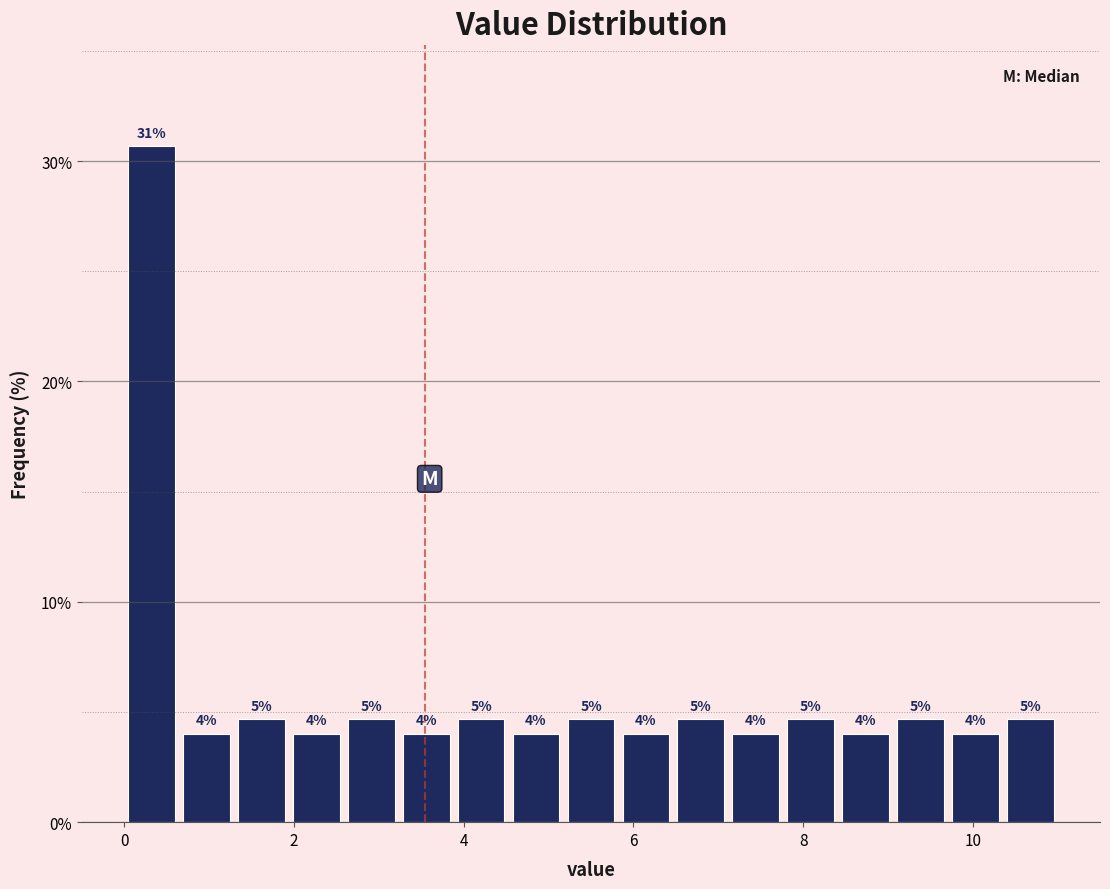

Read against the x-axis, roughly where is the centre of the tallest bar?

0.4